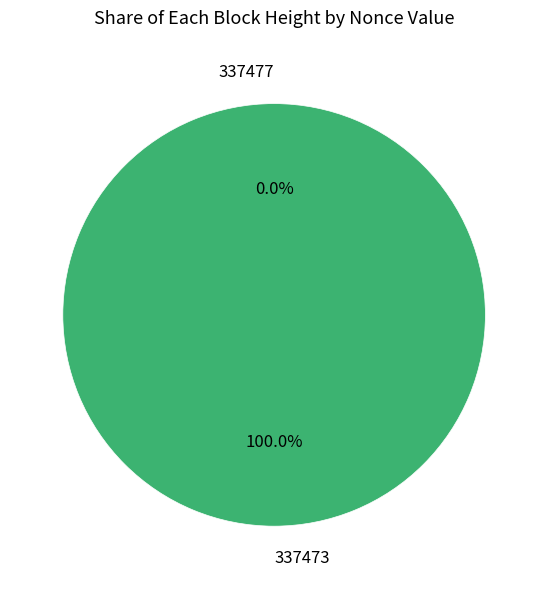

What is the total percentage of 337473 and 337477?

100.0%